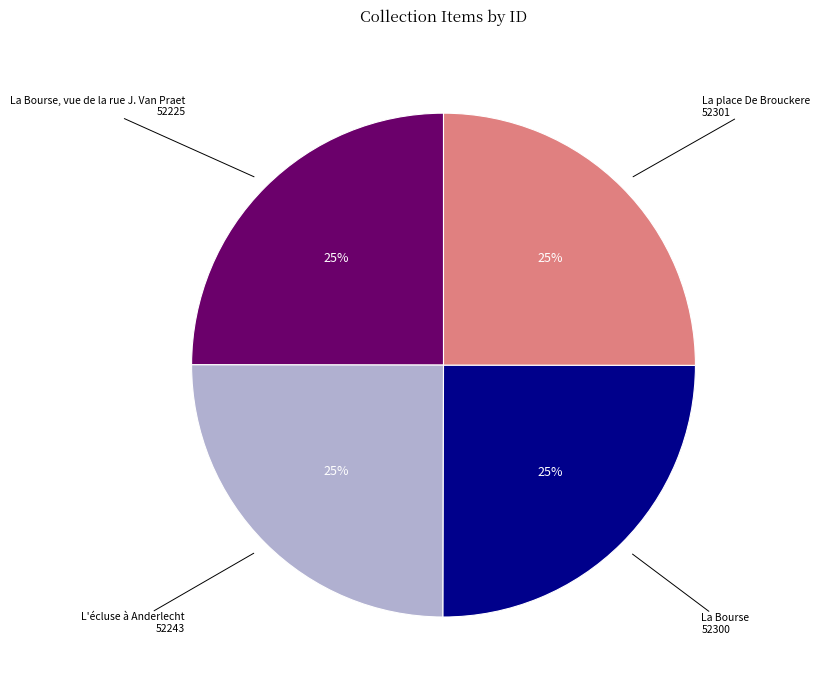

True or false: La Bourse, vue de la rue J. Van Praet accounts for 30% of the total.

False